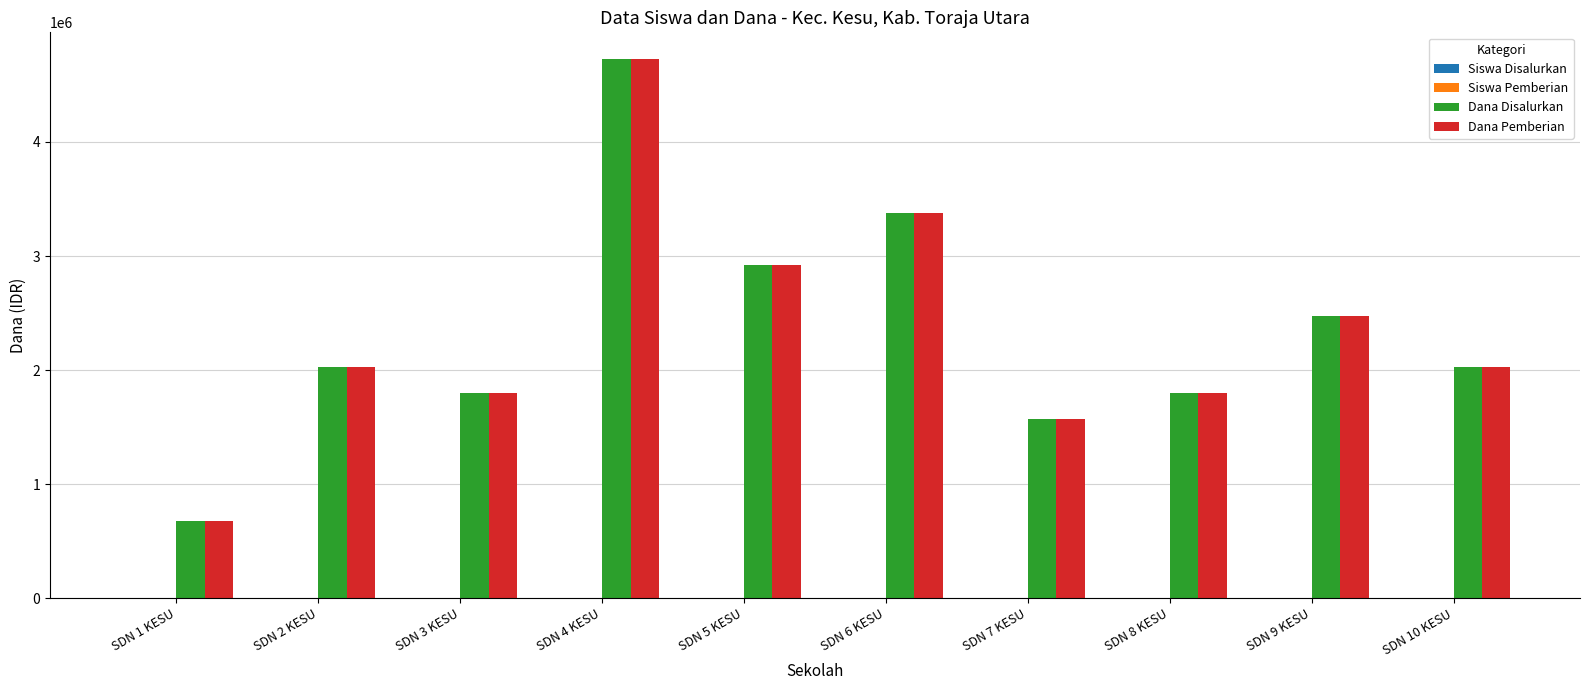

What is the sum of the Dana Disalurkan values at SDN 8 KESU and SDN 1 KESU?

2475000